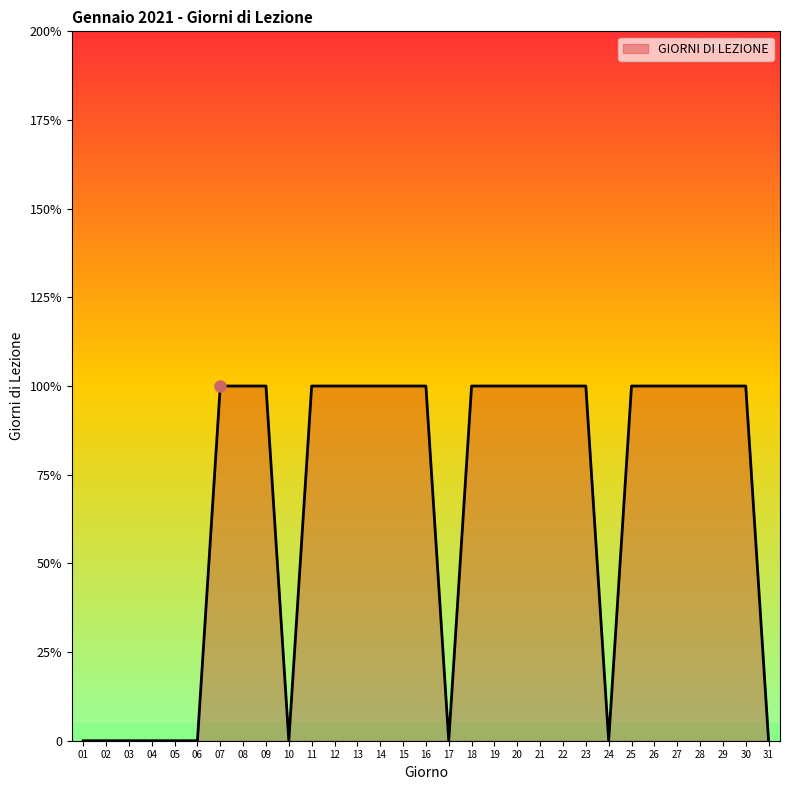

Count the values in the range 0 to 1.

31